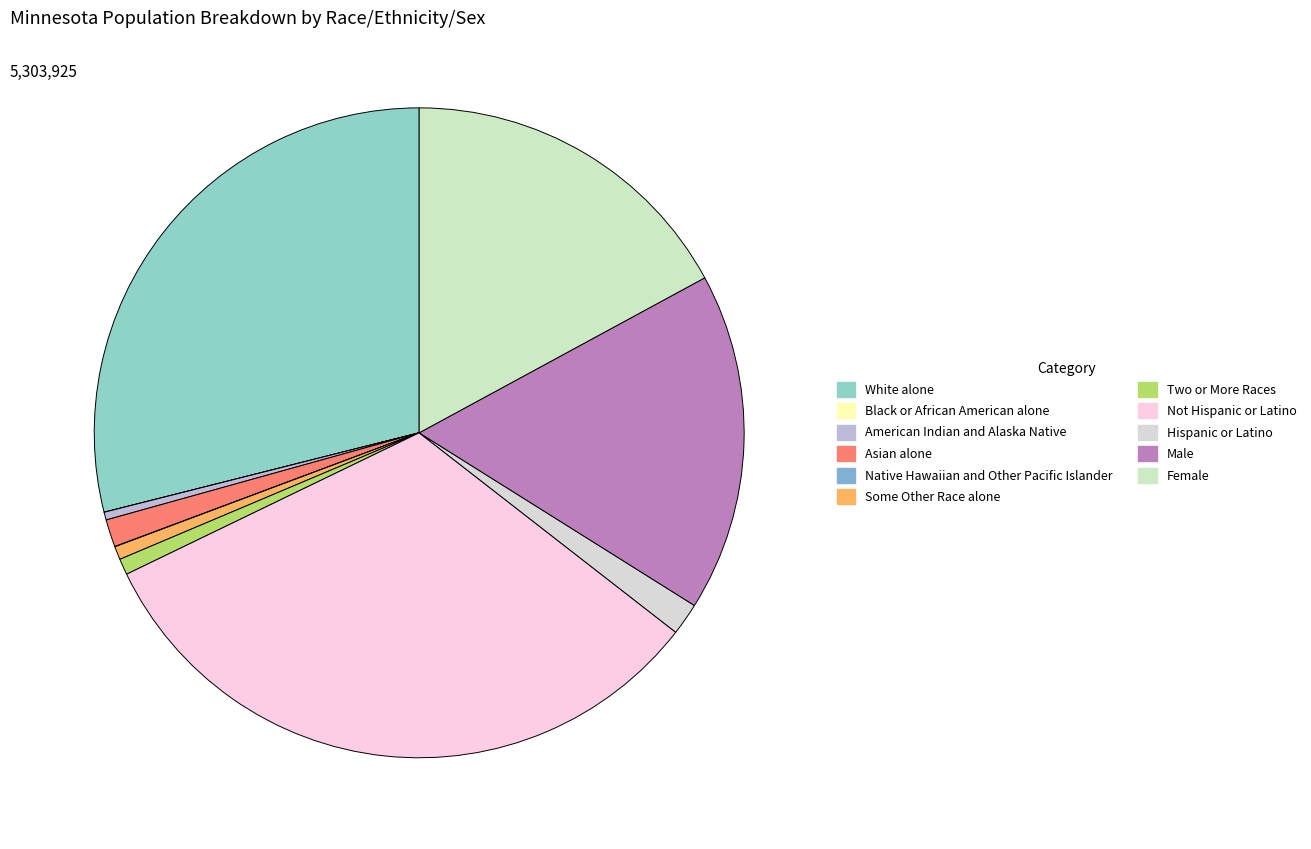

To the nearest percent, what is the combined percentage of Asian alone and Black or African American alone?

1%